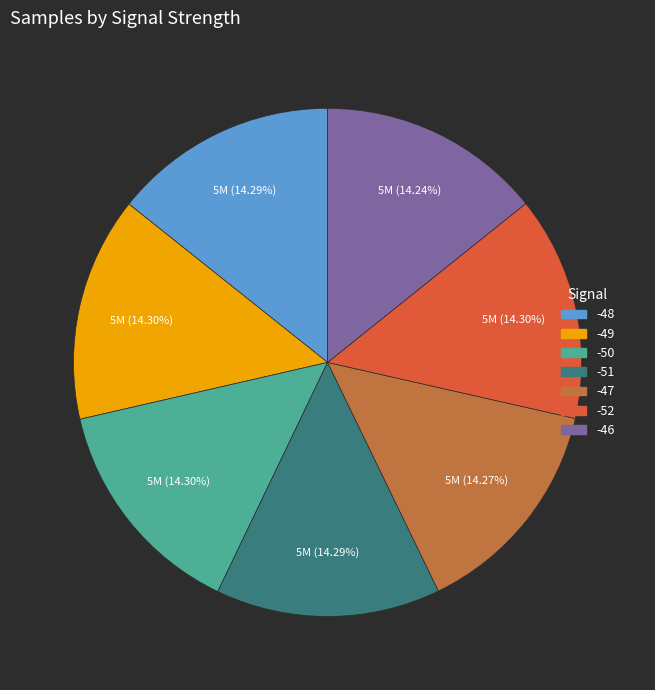

What portion of the pie excludes -49?

85.7%